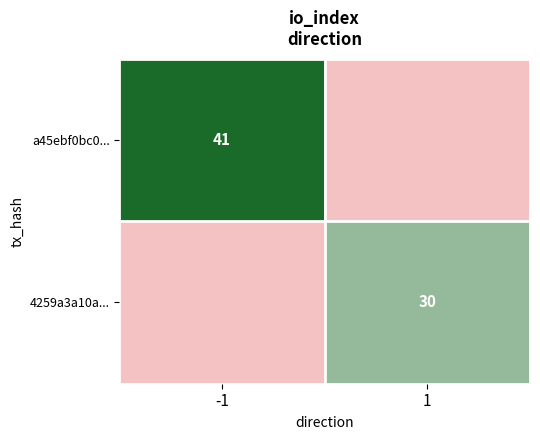

The value of 4259a3a10a... at 1 is 17. True or false?

False